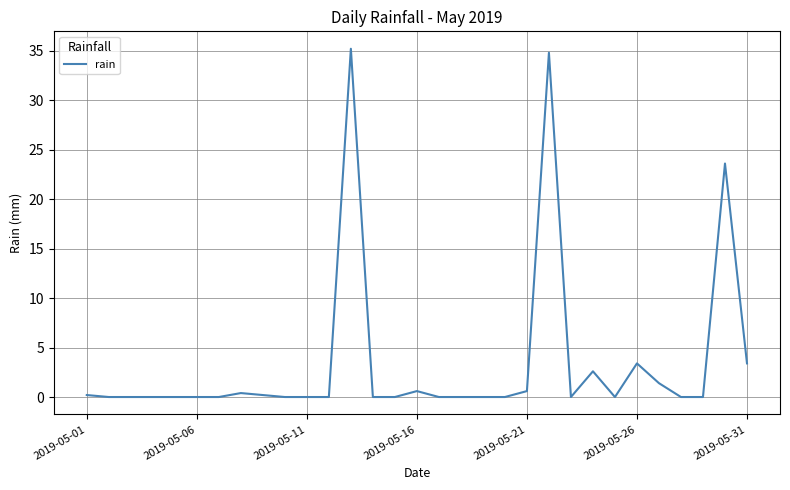

What is the greatest value displayed?

35.2